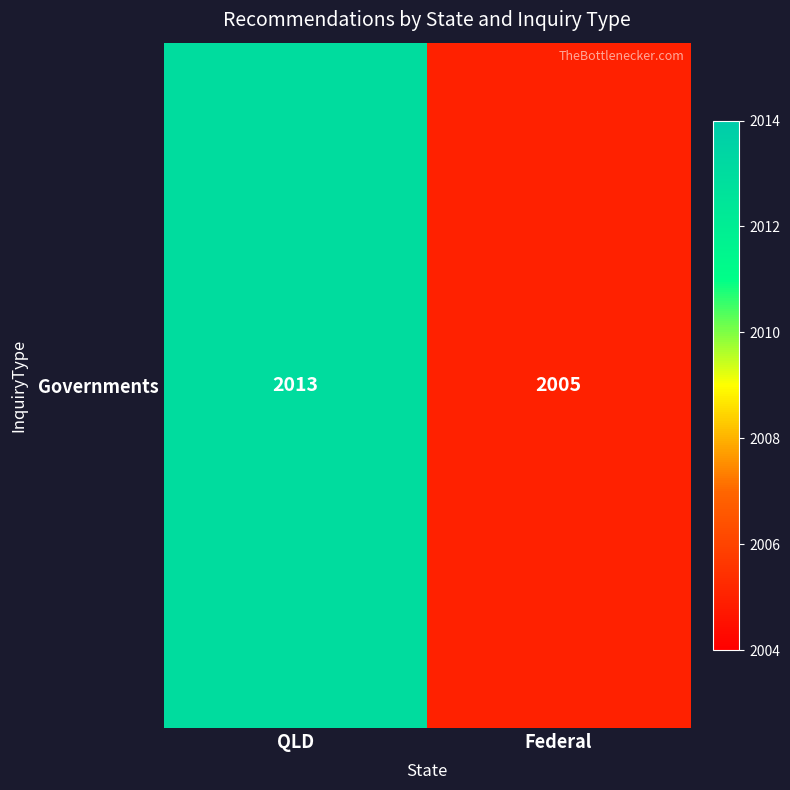

What is the sum of the values at Federal and QLD?

4018